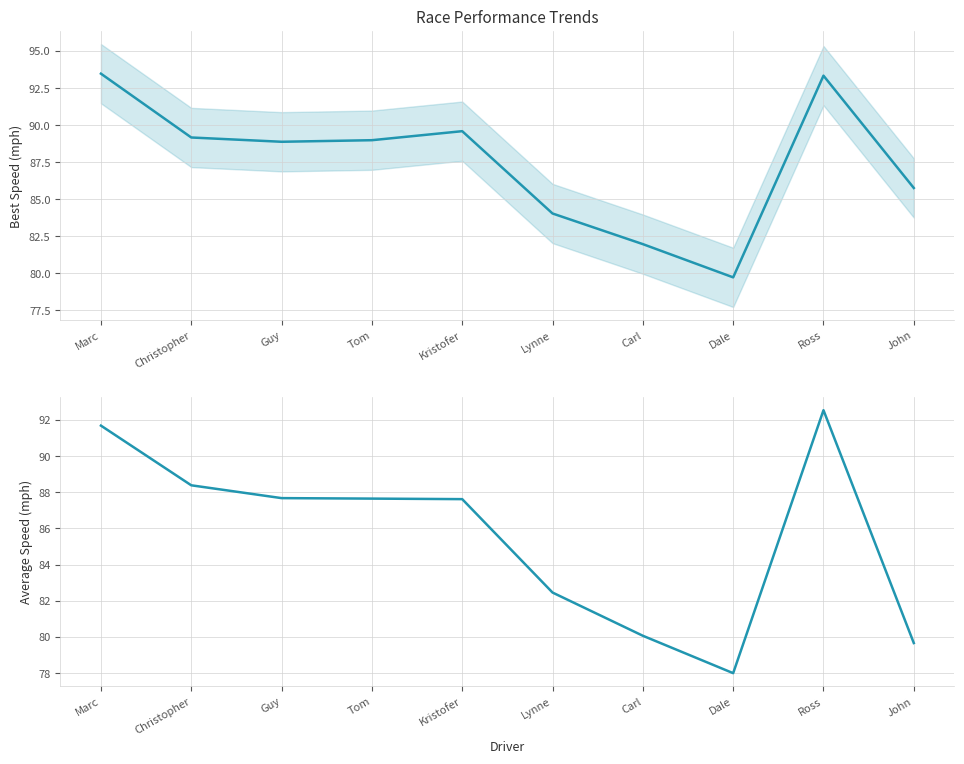

Which series changed the most between Tom and Ross?

Average Speed